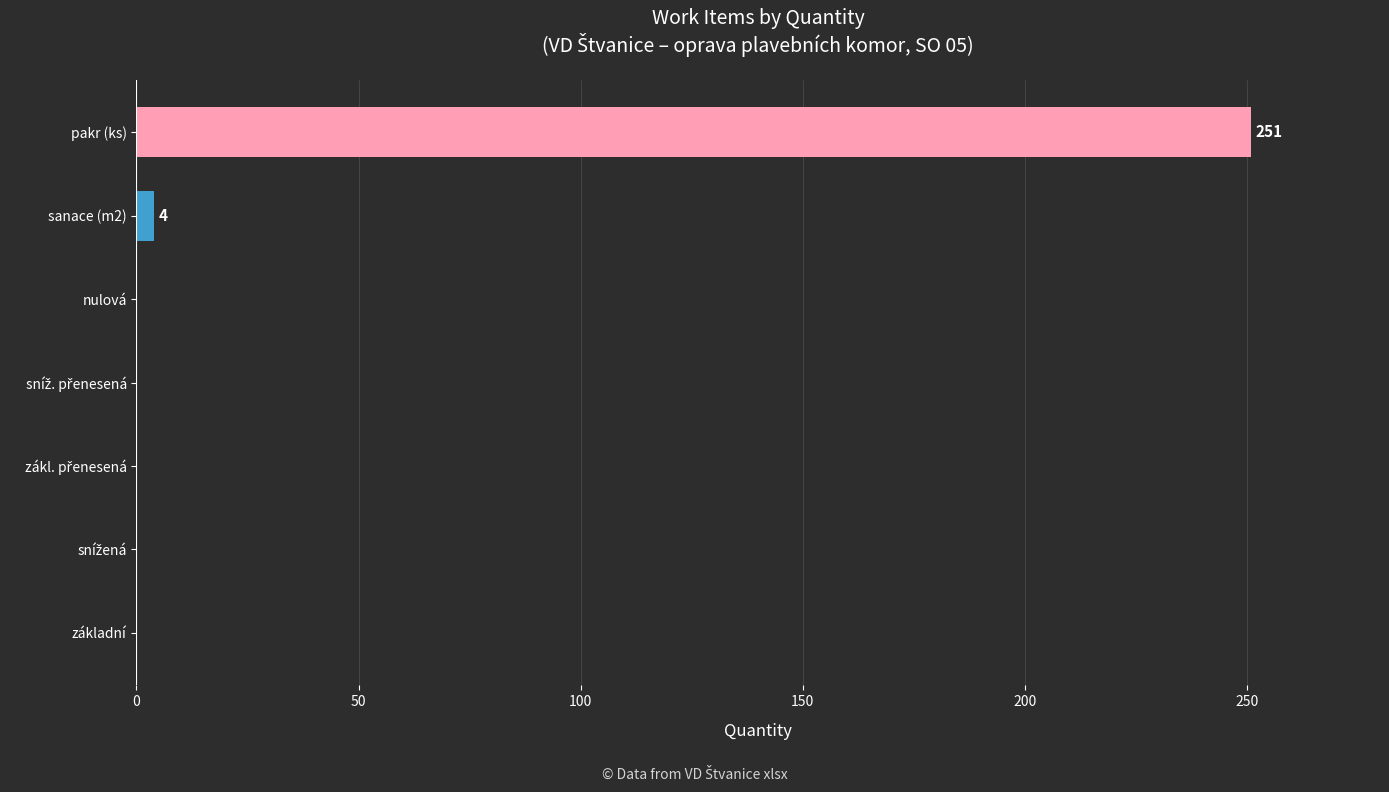

What is the sum of all values?

255